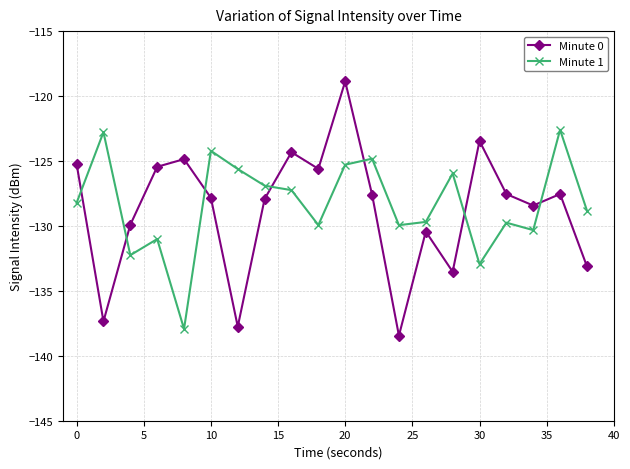

Which series has the widest spread of values?

Minute 0